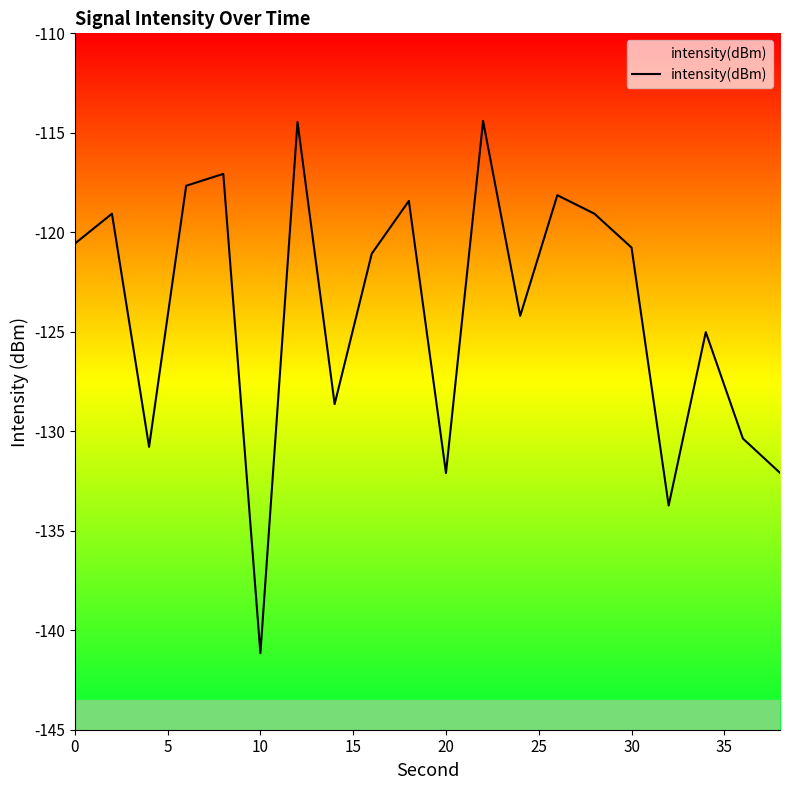

What is the greatest value displayed?

-114.4